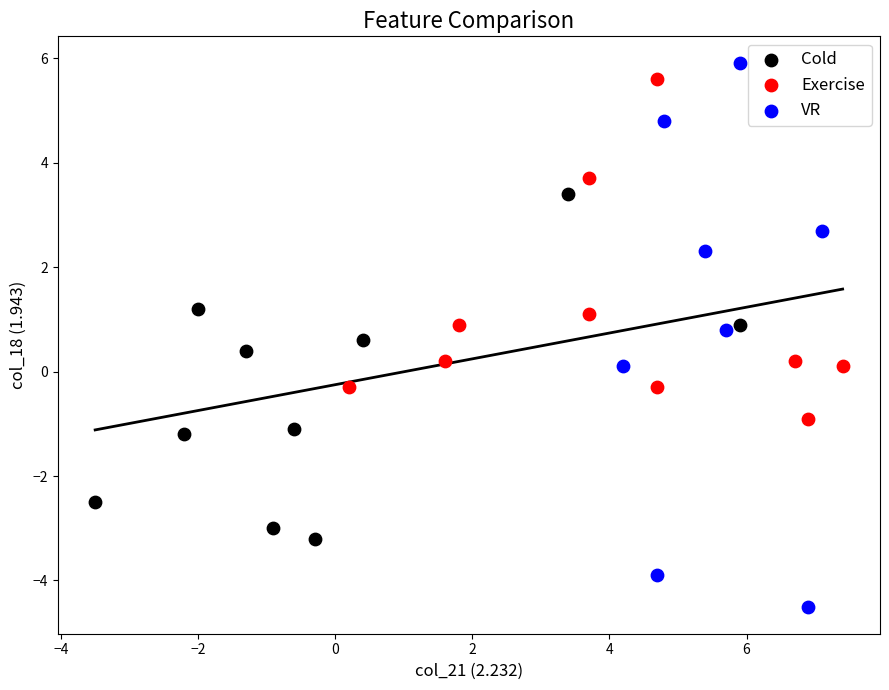

Which series has the widest spread of Y values?

VR